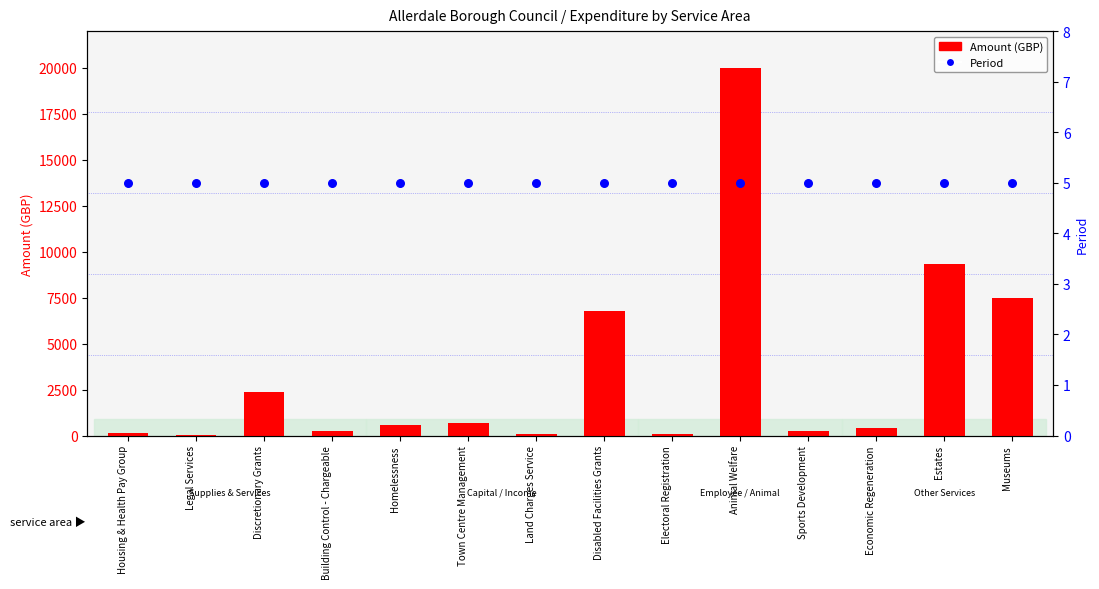

Which series contains the lowest Y value?

Period